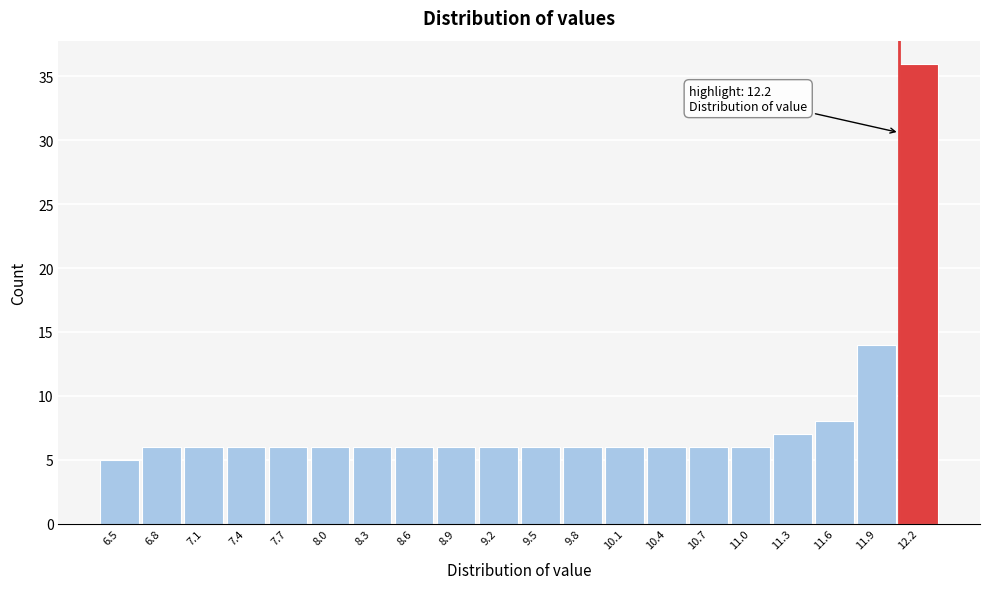

Reading left to right, list all the values displayed in this chart.

5	6	6	6	6	6	6	6	6	6	6	6	6	6	6	6	7	8	14	36